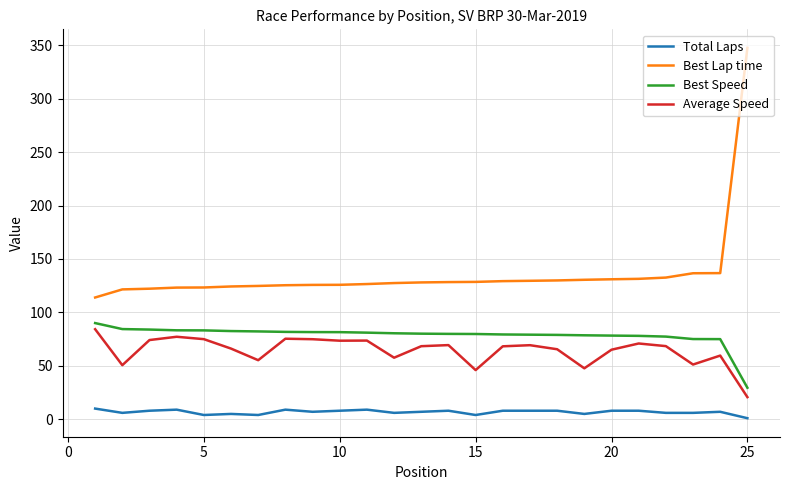

True or false: Best Speed and Total Laps cross at least once.

False